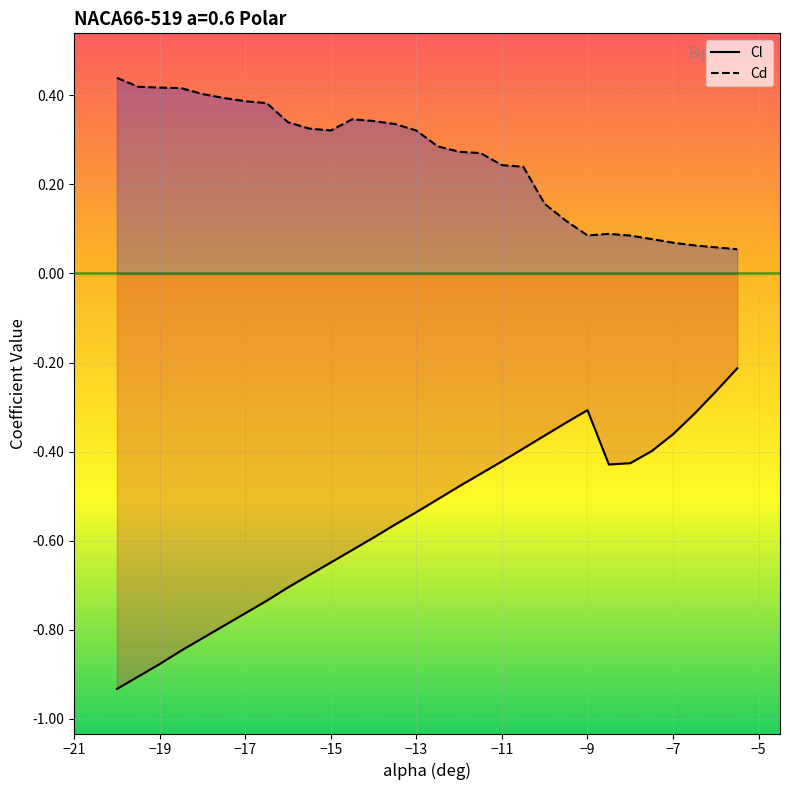

Reading left to right, transcribe all the data shown in this chart.

Cl: -0.9	-0.9	-0.9	-0.8	-0.8	-0.8	-0.8	-0.7	-0.7	-0.7	-0.6	-0.6	-0.6	-0.6	-0.5	-0.5	-0.5	-0.5	-0.4	-0.4	-0.4	-0.3	-0.3	-0.4	-0.4	-0.4	-0.4	-0.3	-0.3	-0.2
Cd: 0.4	0.4	0.4	0.4	0.4	0.4	0.4	0.4	0.3	0.3	0.3	0.3	0.3	0.3	0.3	0.3	0.3	0.3	0.2	0.2	0.2	0.1	0.1	0.1	0.1	0.1	0.1	0.1	0.1	0.1